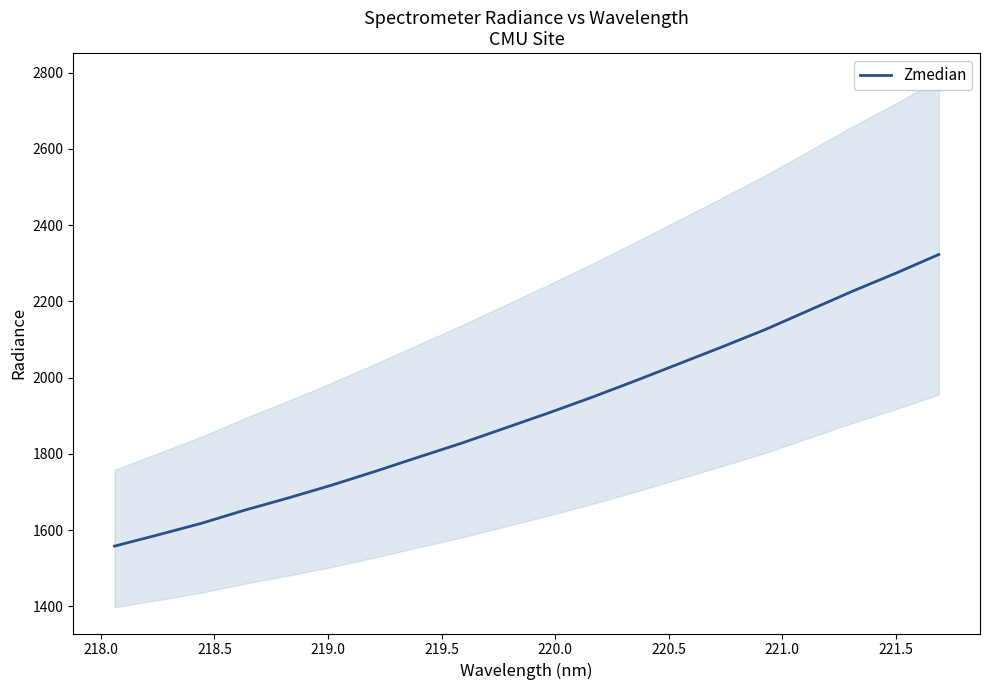

What is the highest value of the Zmedian series?

2323.0